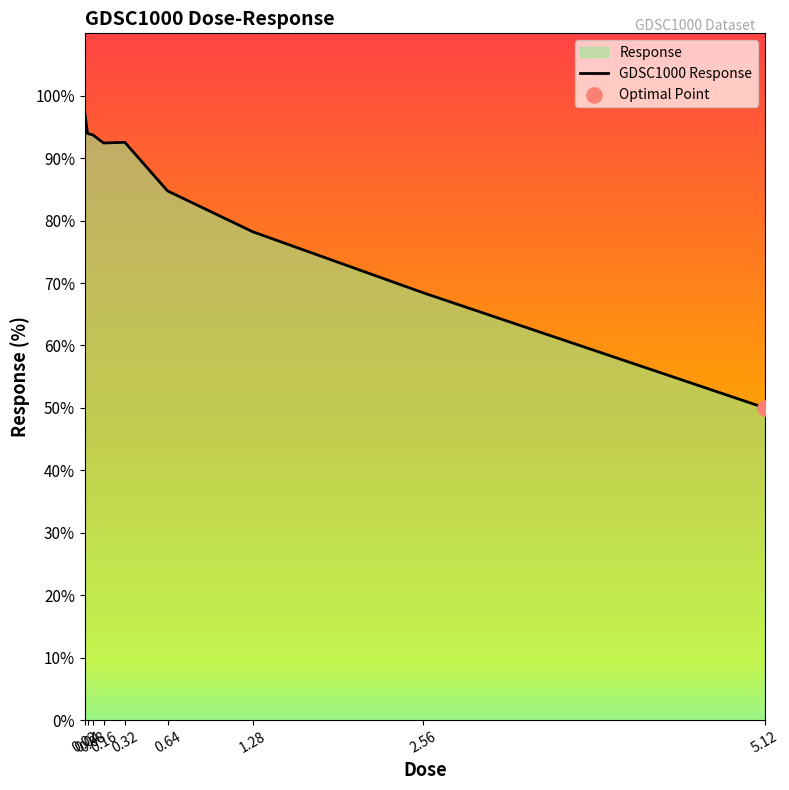

Between 0.08 and 2.56, which is larger?

0.08